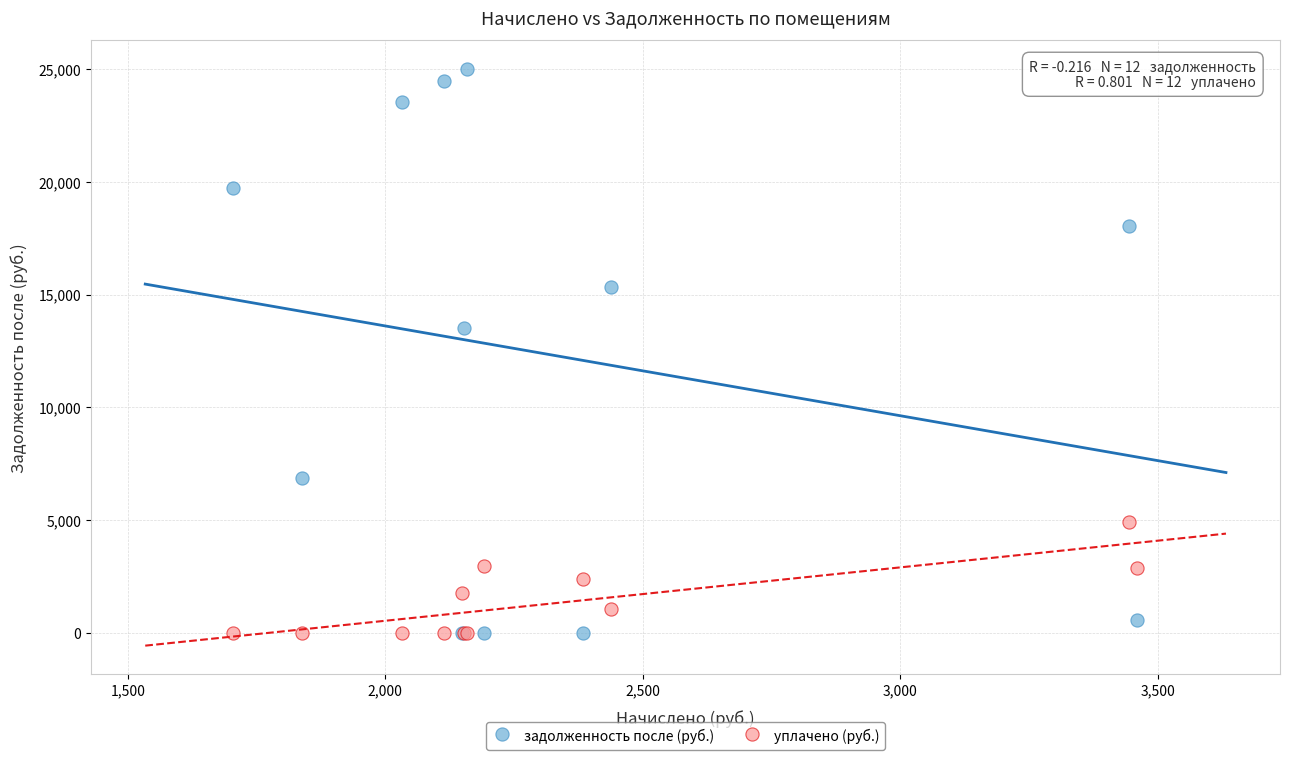

In the задолженность после (руб.) series, what Y value is closest to 12507?

13507.9